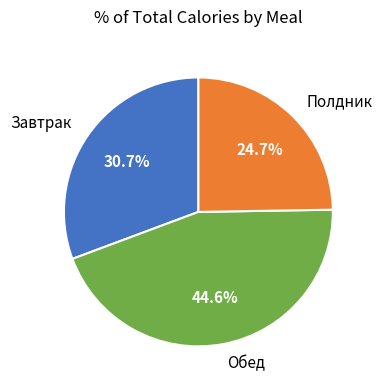

To the nearest percent, what is the difference between the largest and smallest slice percentages?

20%